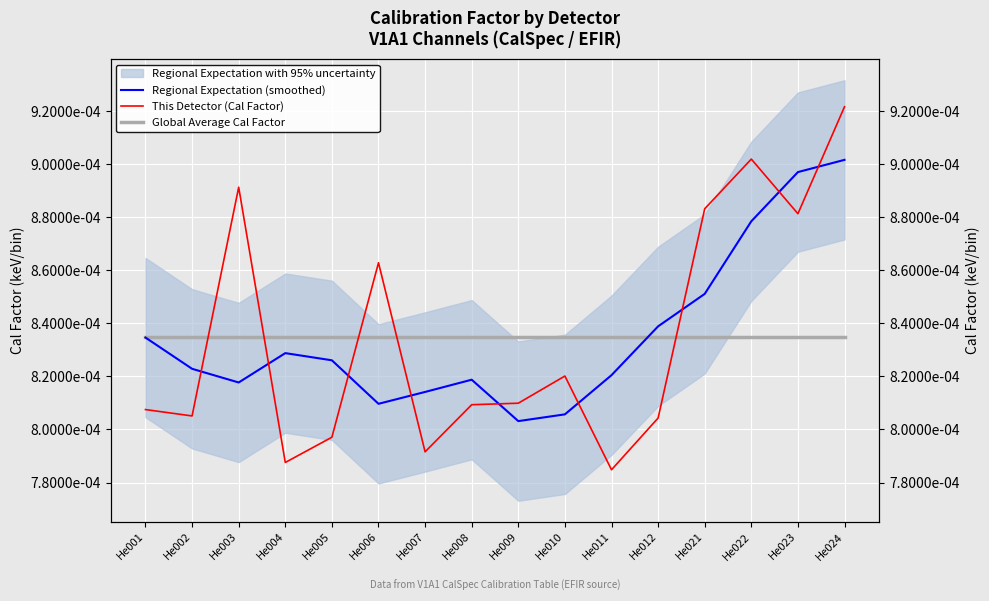

True or false: Global Average Cal Factor and This Detector (Cal Factor) intersect in this chart.

True